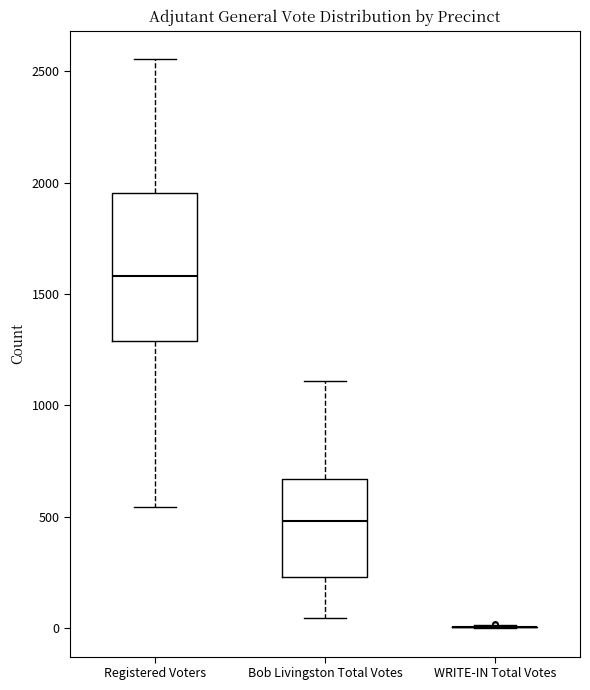

Where does the median line of the box for Registered Voters sit on the y-axis? The values are not printed on the chart, so give them approximately, as read against the axis.

1600